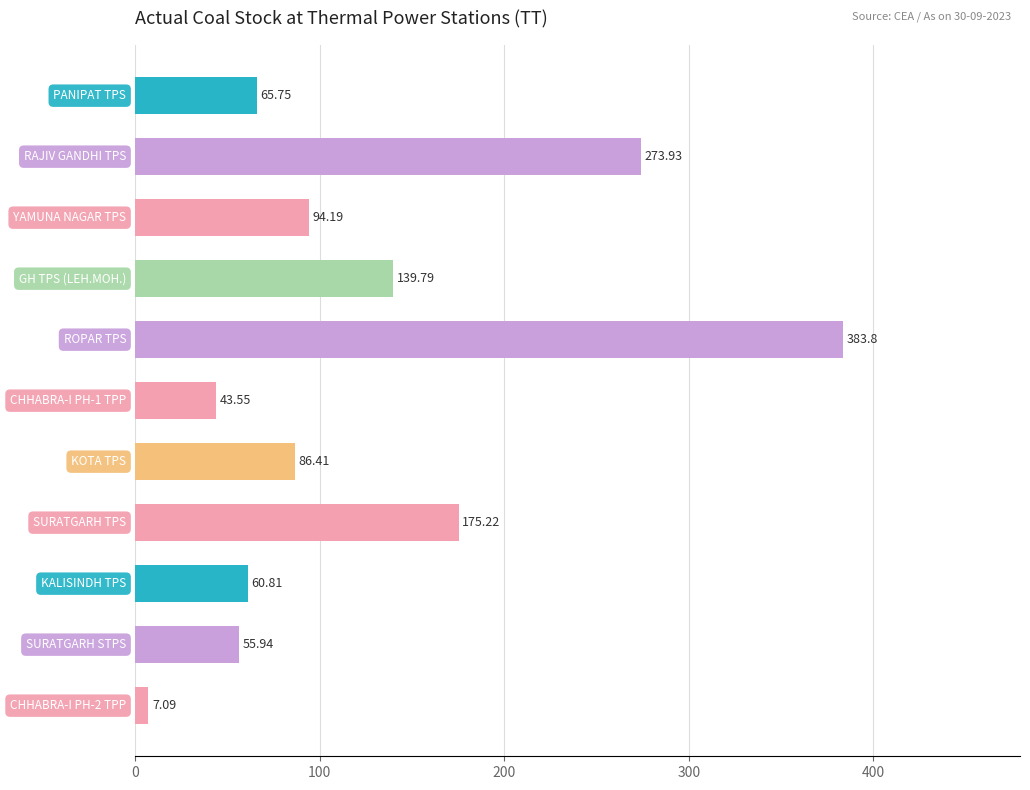

What is the average value?

126.0